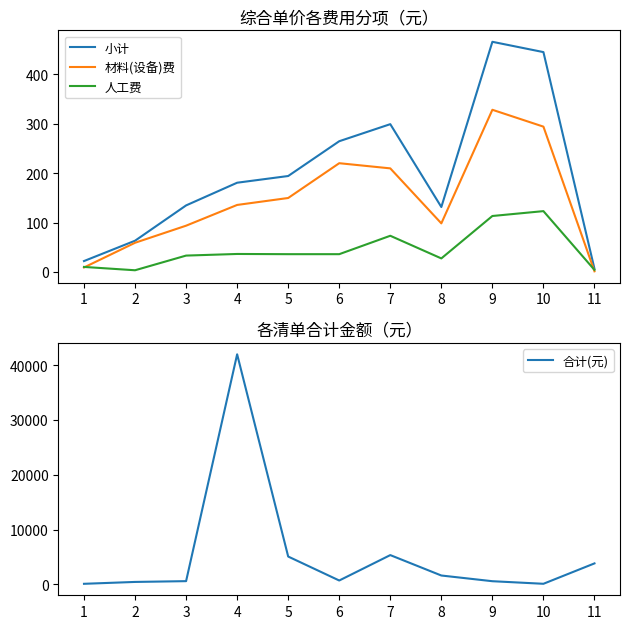

Which category has the lowest value in the 人工费 series?

2